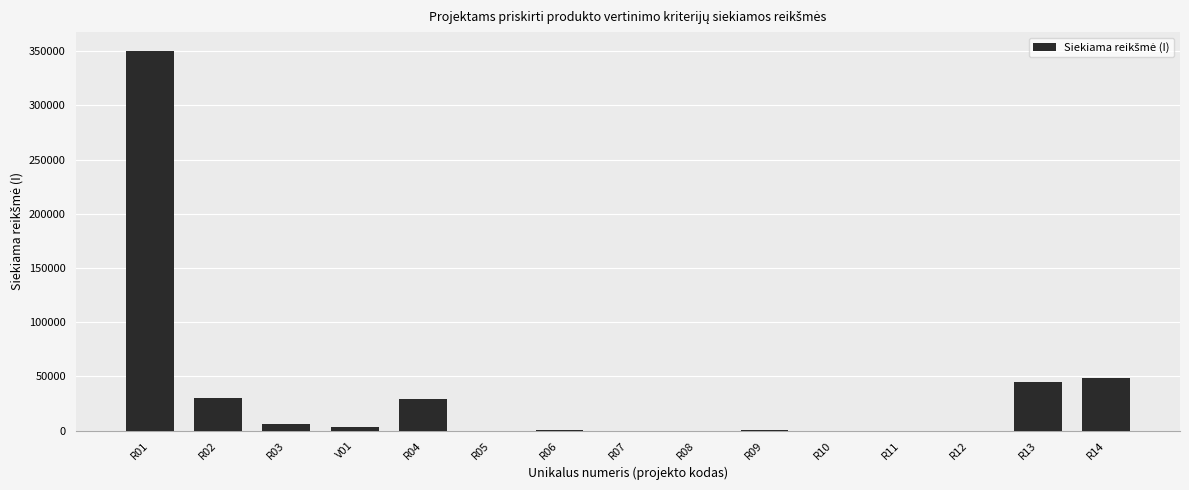

What is the sum of all values?

512823.6